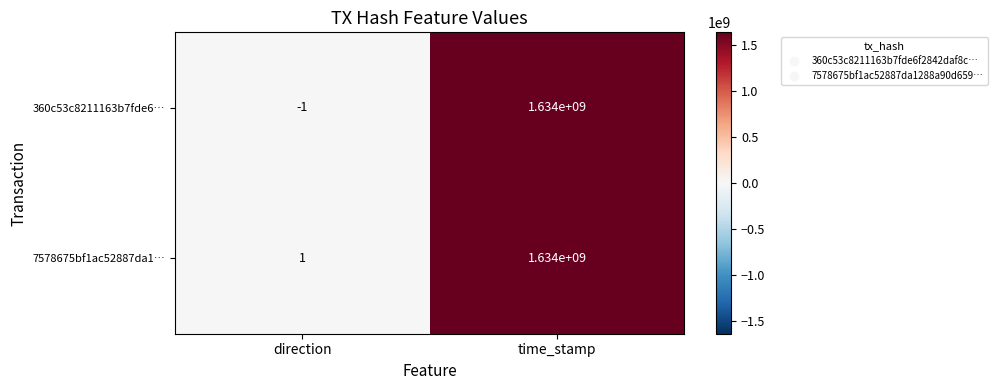

Reading left to right, what are all the values shown in this chart?

360c53c8211163b7fde6…: -1	1634000000
7578675bf1ac52887da1…: 1	1634000000